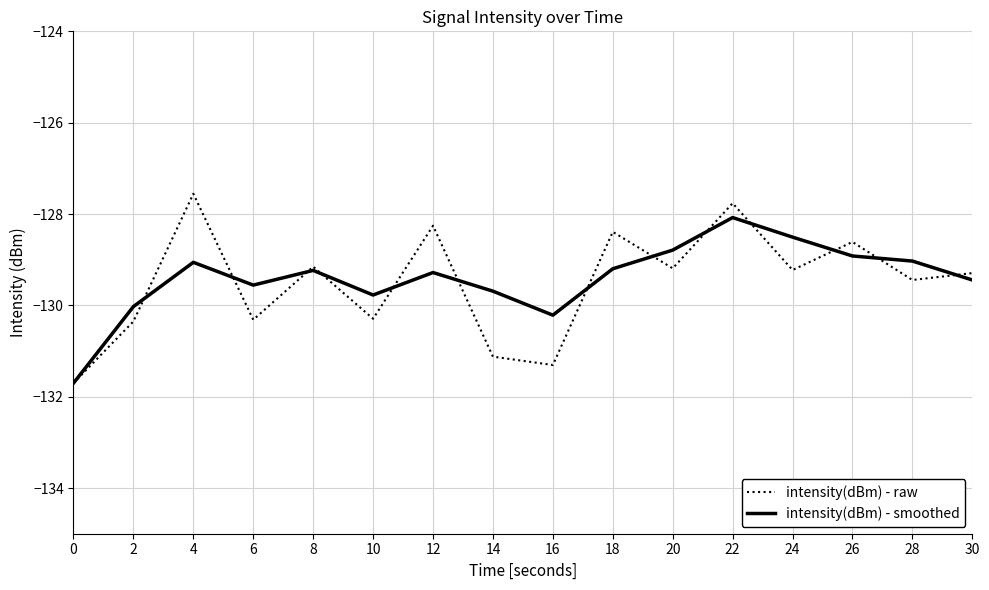

What value does the intensity(dBm) - raw series have at 2?

-130.4